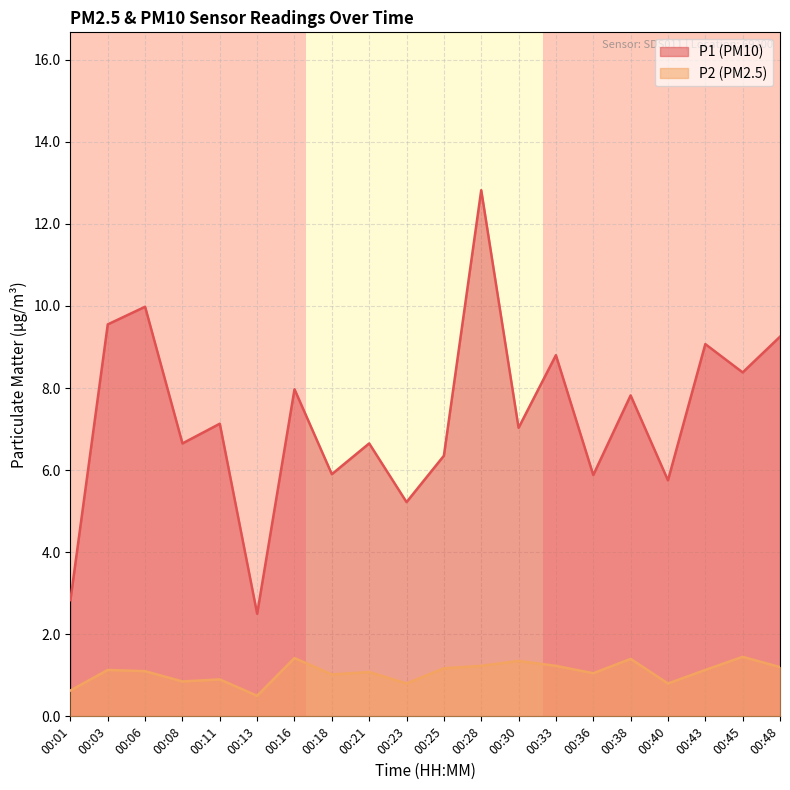

Rank the series at 00:16 from highest to lowest value.

P1 (PM10), P2 (PM2.5)